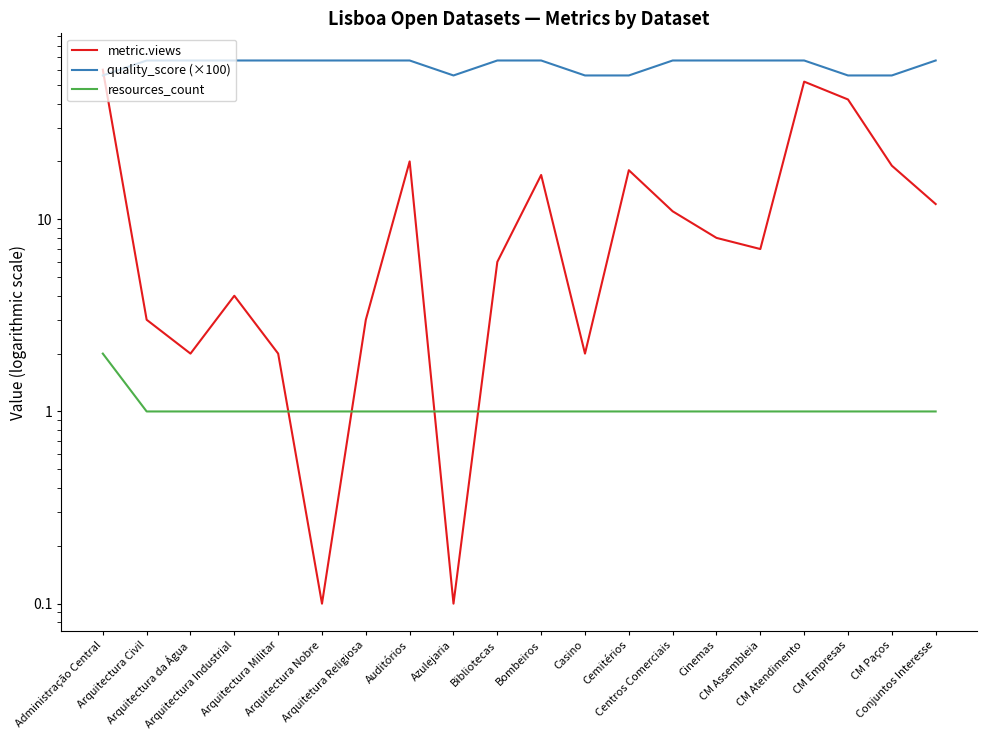

What is the difference between the highest and lowest values at Arquitetura Religiosa?

66.0